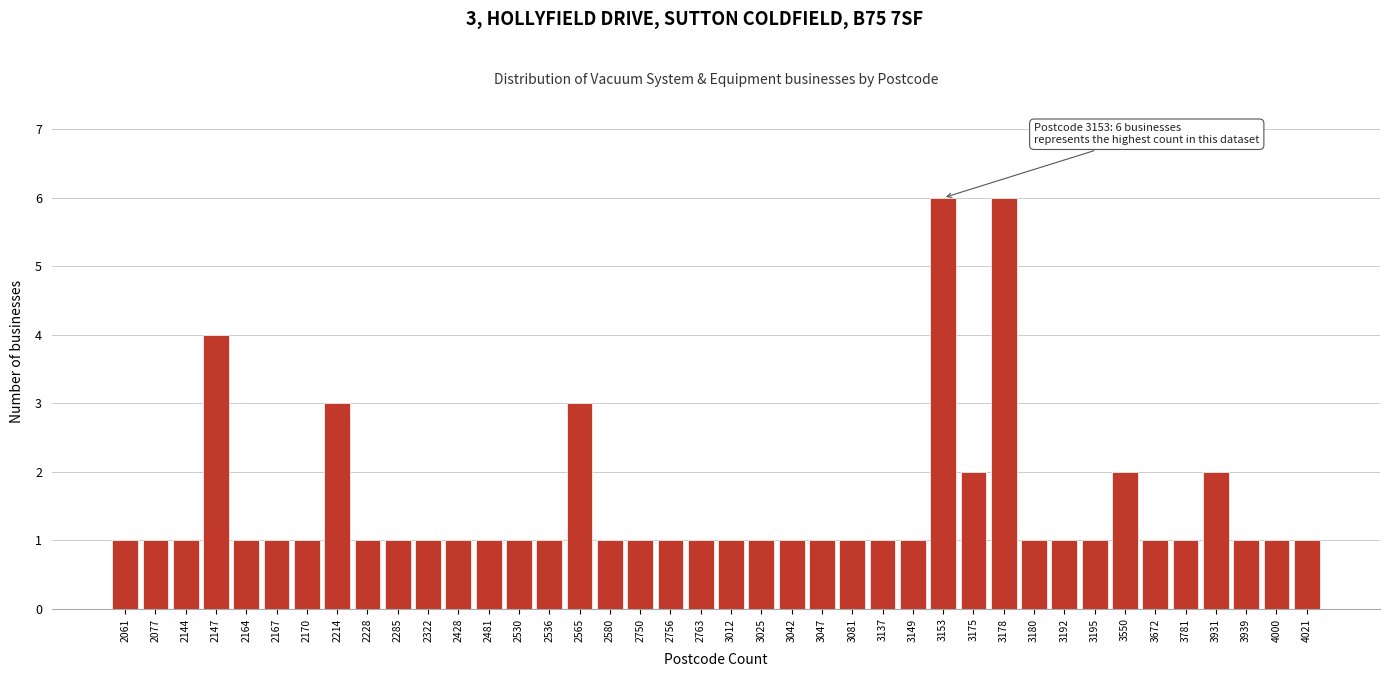

What is the maximum value shown in the chart?

6